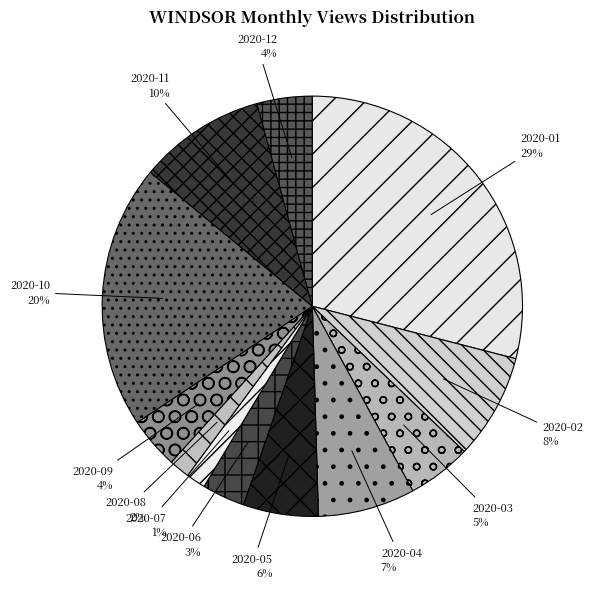

How many segments does this pie chart have?

12